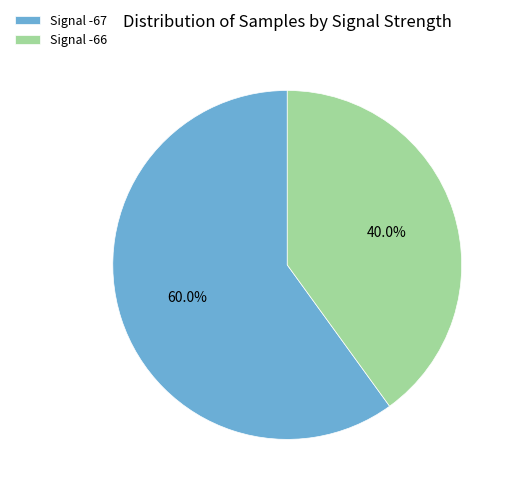

Does Signal -66 account for over 50% of the chart?

No